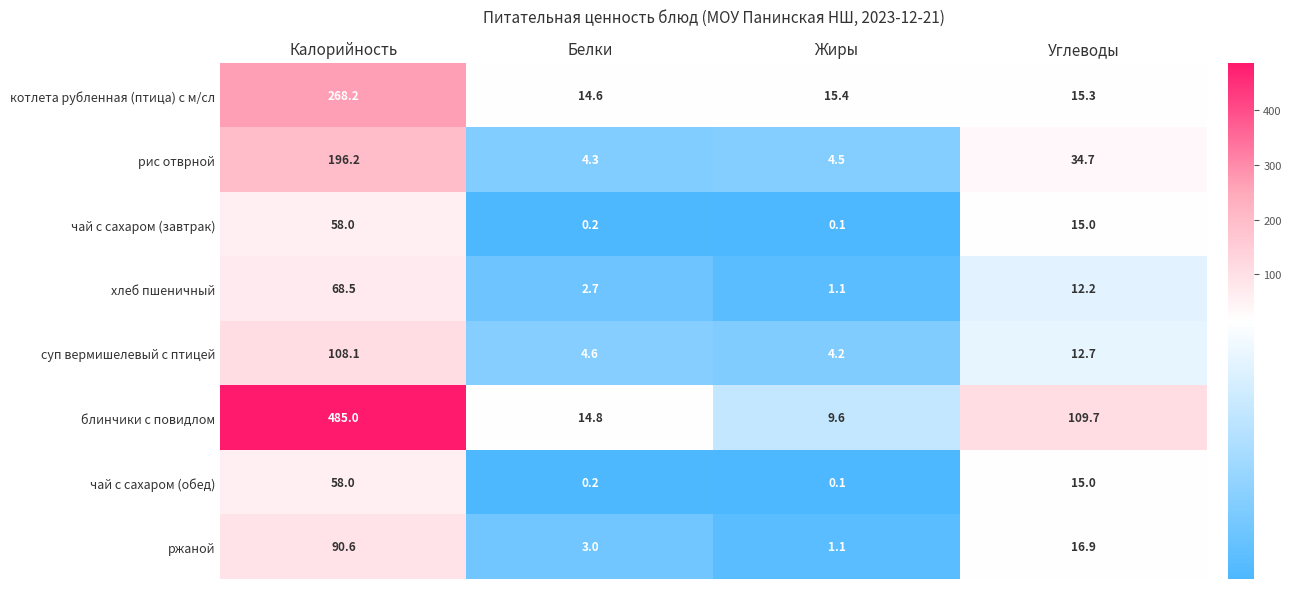

The ржаной series shows 90.6 at Калорийность. True or false?

True